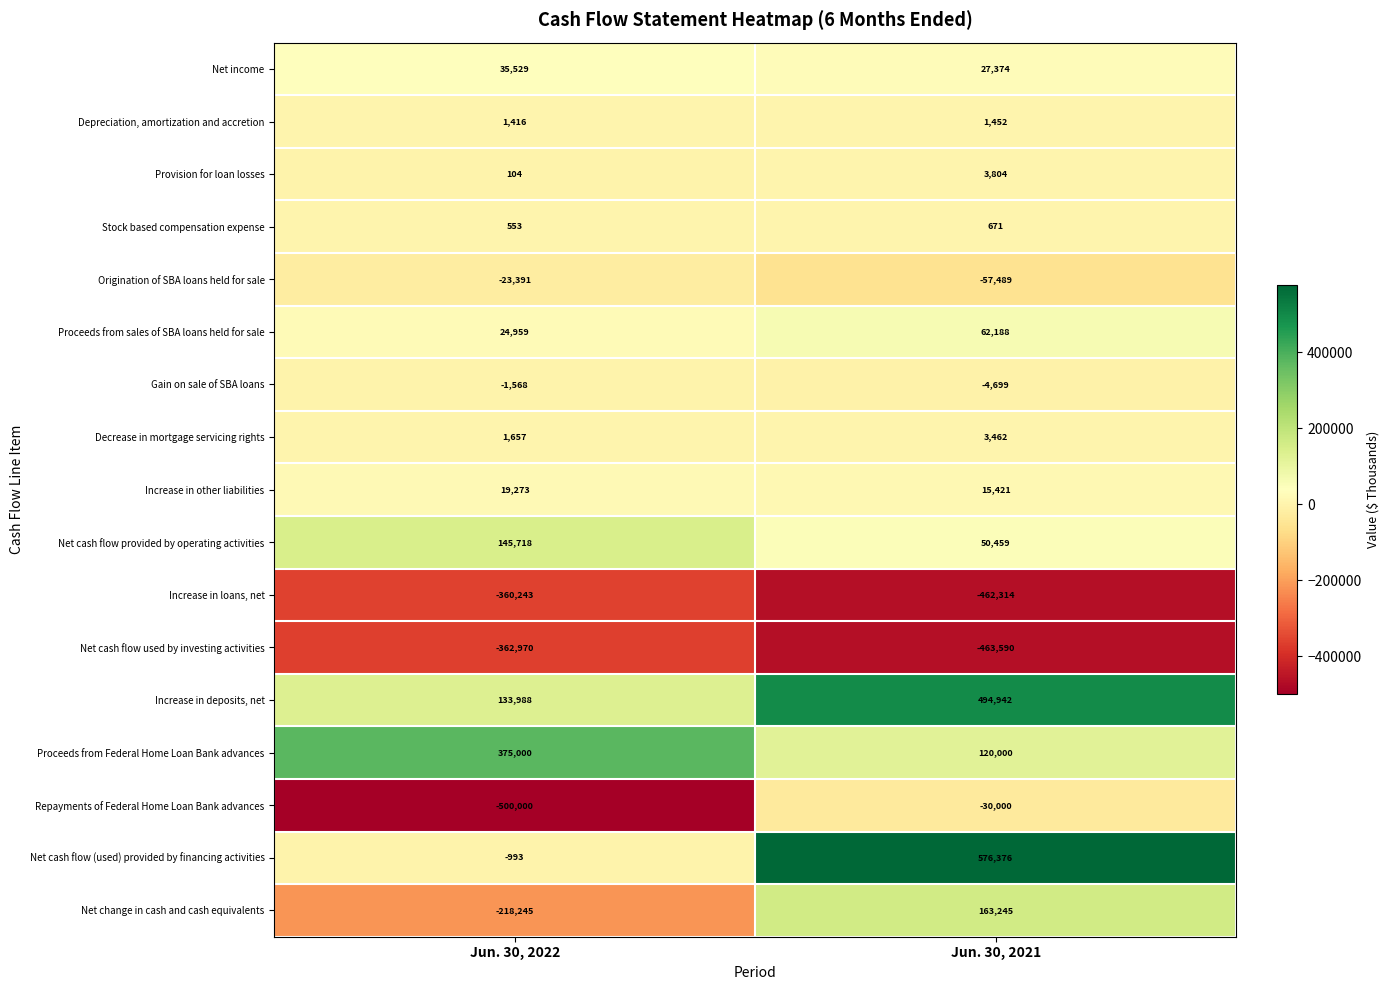

Rank the series by their maximum value, from lowest to highest.

Net cash flow used by investing activities, Increase in loans, net, Repayments of Federal Home Loan Bank advances, Origination of SBA loans held for sale, Gain on sale of SBA loans, Stock based compensation expense, Depreciation, amortization and accretion, Decrease in mortgage servicing rights, Provision for loan losses, Increase in other liabilities, Net income, Proceeds from sales of SBA loans held for sale, Net cash flow provided by operating activities, Net change in cash and cash equivalents, Proceeds from Federal Home Loan Bank advances, Increase in deposits, net, Net cash flow (used) provided by financing activities